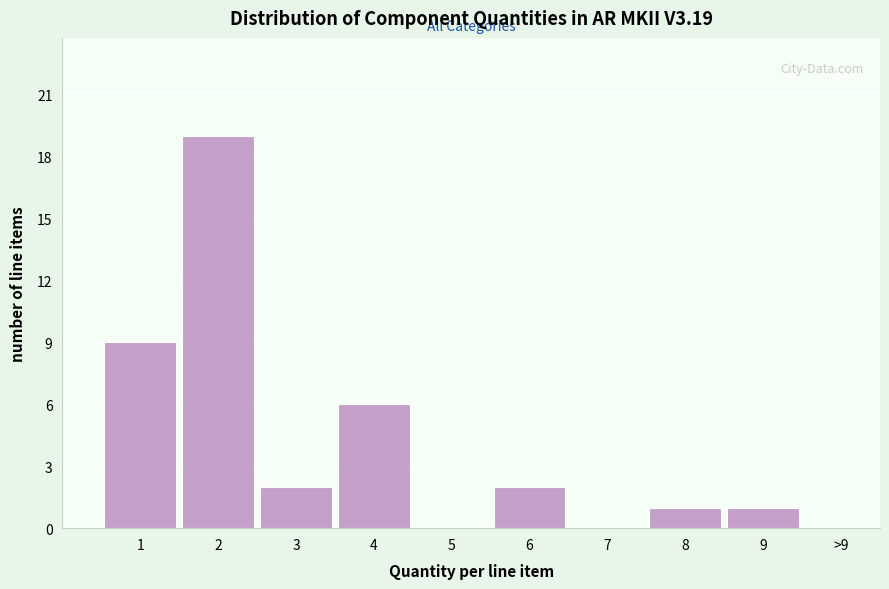

Reading right to left, list all the values displayed in this chart.

>9=0	9=1	8=1	7=0	6=2	5=0	4=6	3=2	2=19	1=9